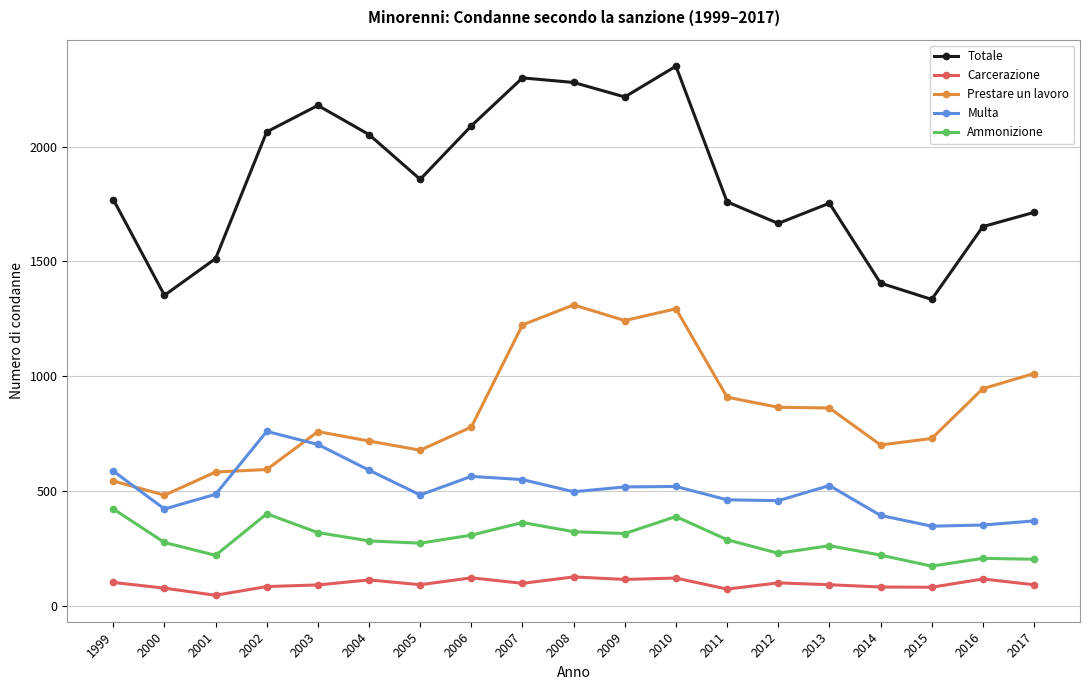

How many categories are shown in the chart?

19